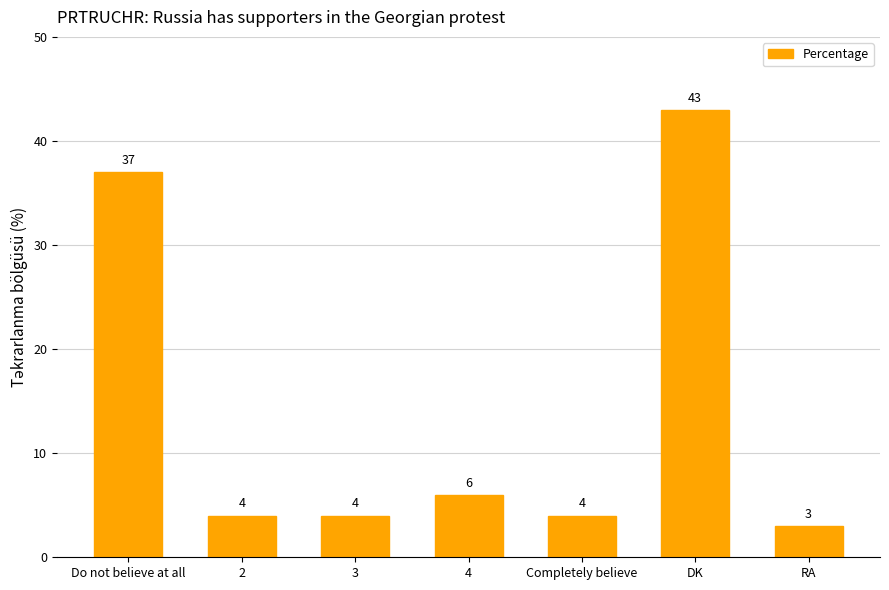

What is the value of the 5th bar from the left?

4